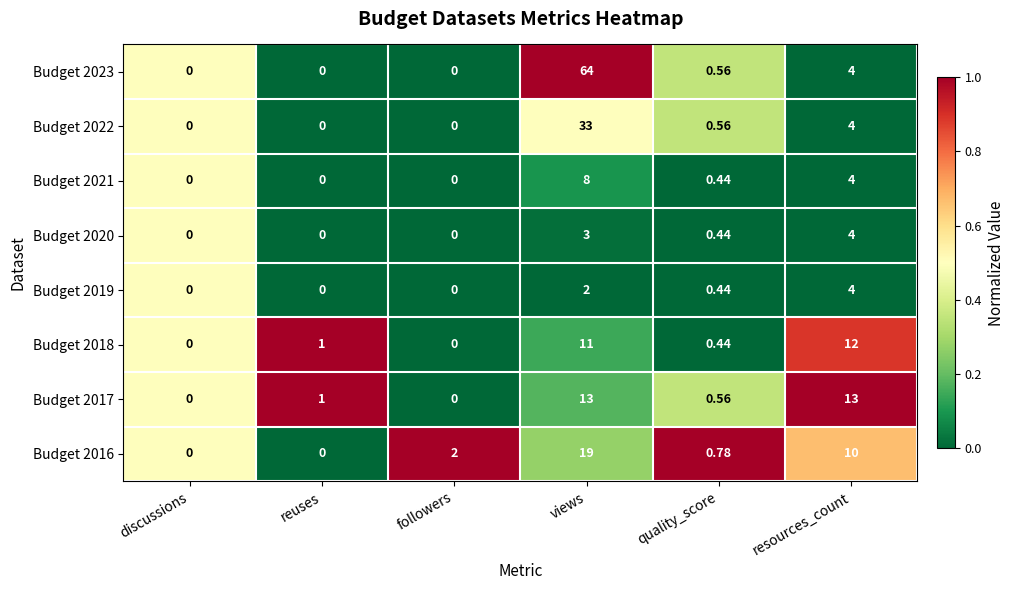

What is the total value across all series at views?

153.0